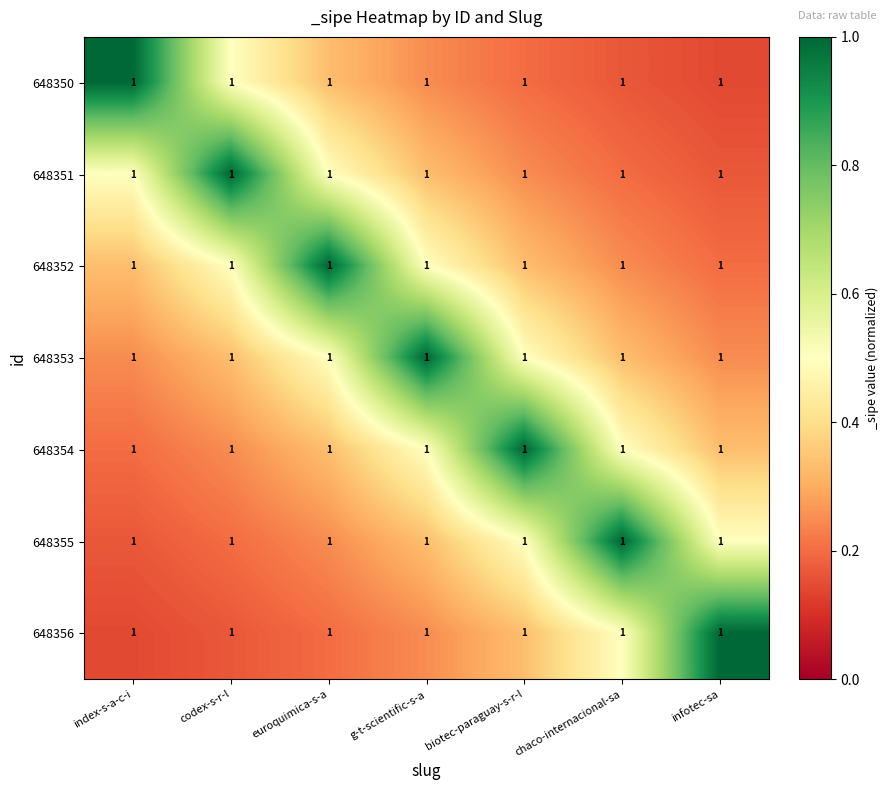

List the series in order of their peak value, highest first.

648350, 648351, 648352, 648353, 648354, 648355, 648356